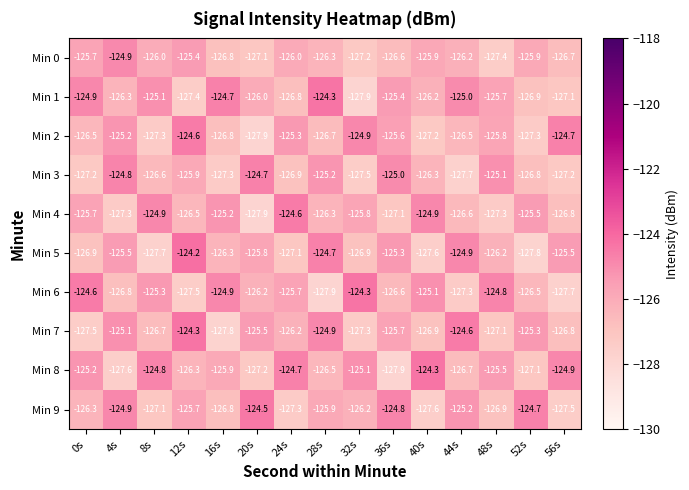

True or false: Min 2 has a value of -126.7 at 28s.

True